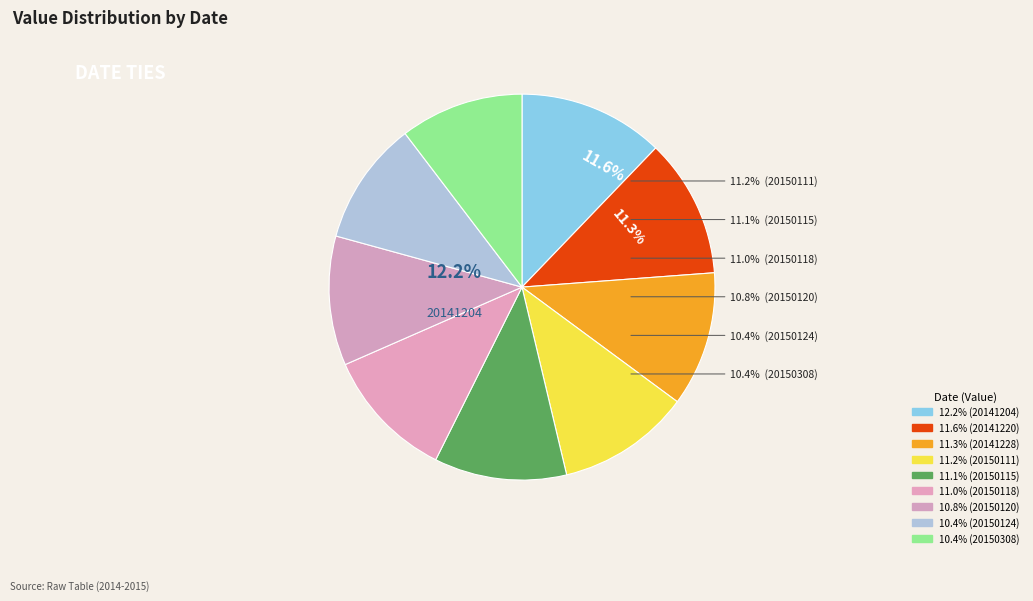

Rank the categories by value from highest to lowest.

20141204, 20141220, 20141228, 20150111, 20150115, 20150118, 20150120, 20150124, 20150308